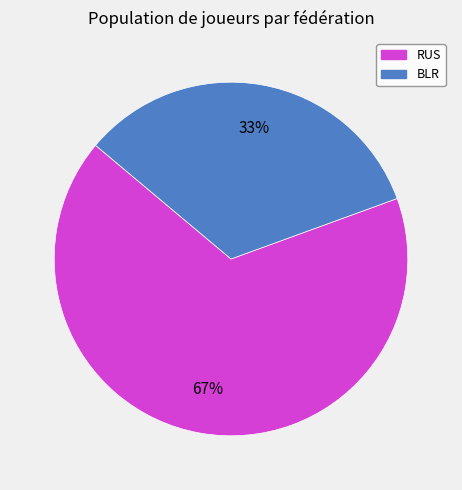

Which has a higher value, BLR or RUS?

RUS